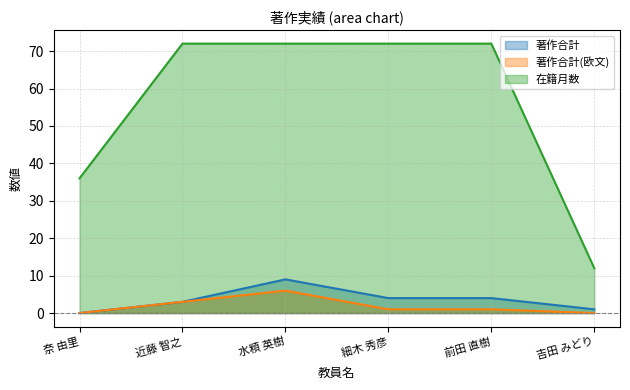

At which category is the sum across all series the highest?

水頪 英樹